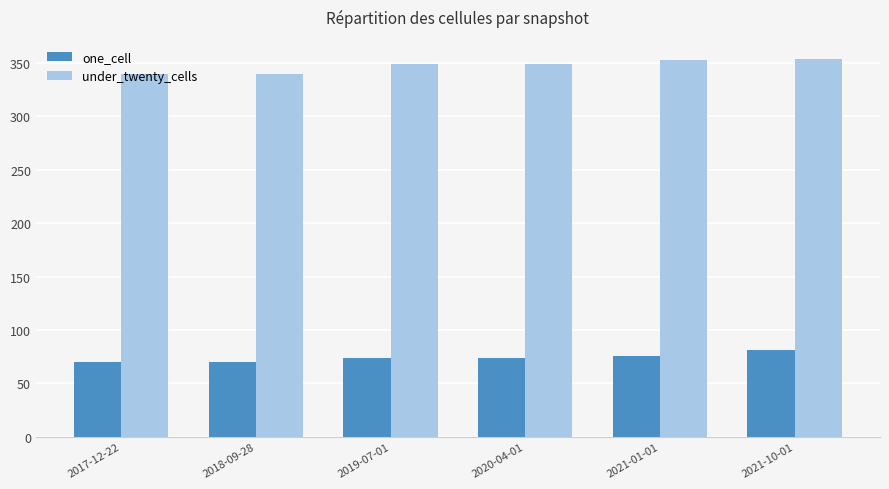

At 2020-04-01, list the series in order from largest to smallest.

under_twenty_cells, one_cell